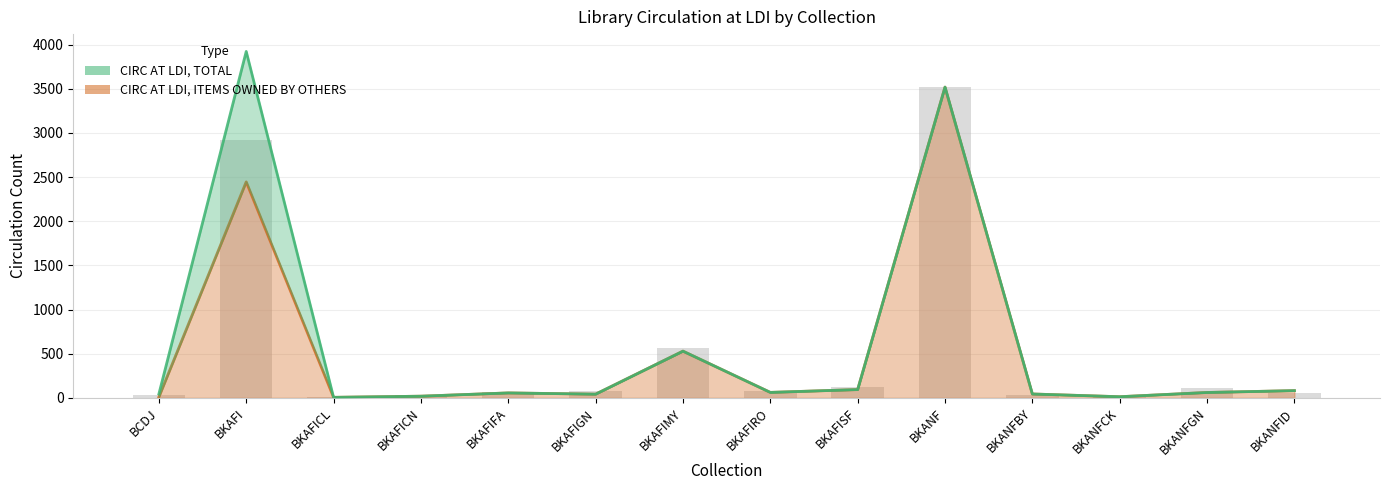

At which label does the data first exceed 61?

BKAFI